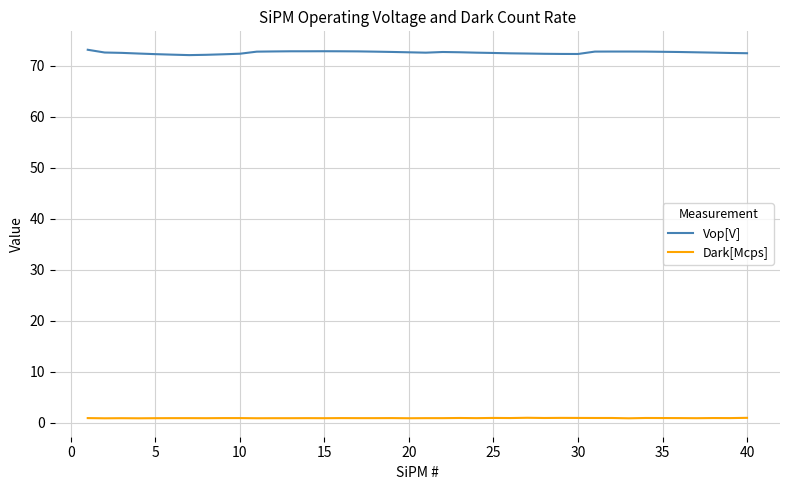

What is the maximum value shown in the chart?

73.2